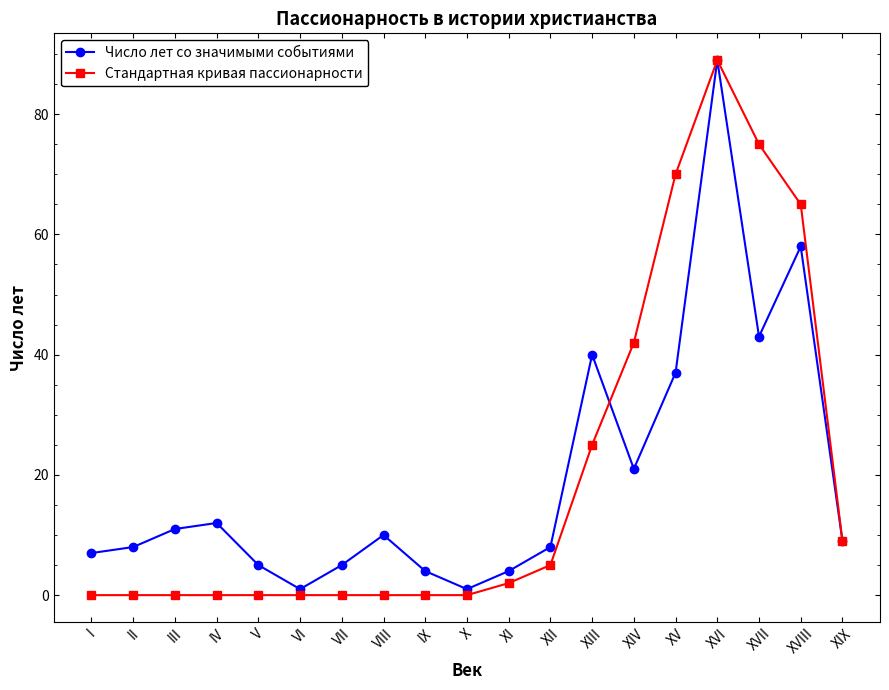

What are all the series names shown in the legend?

Число лет со значимыми событиями, Стандартная кривая пассионарности